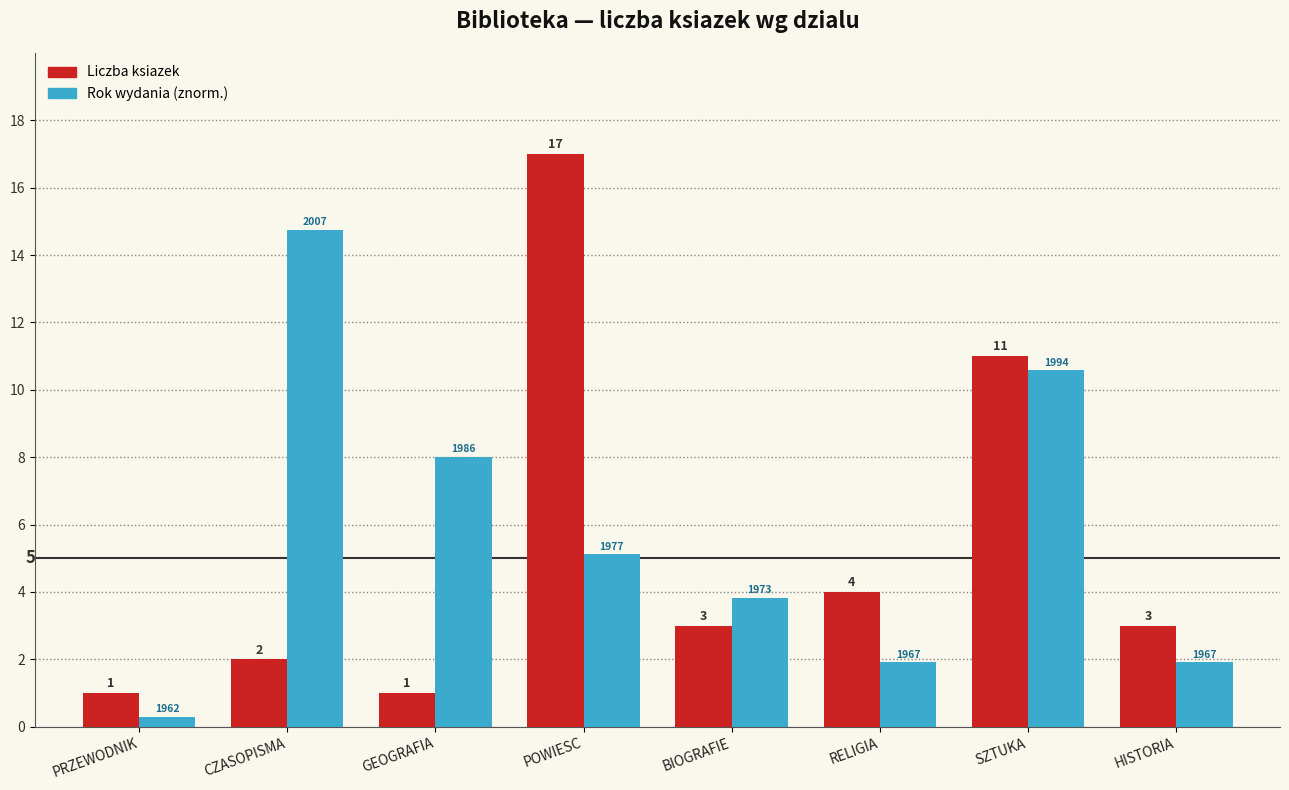

What is the average value of the Rok wydania (znorm.) series?

5.8